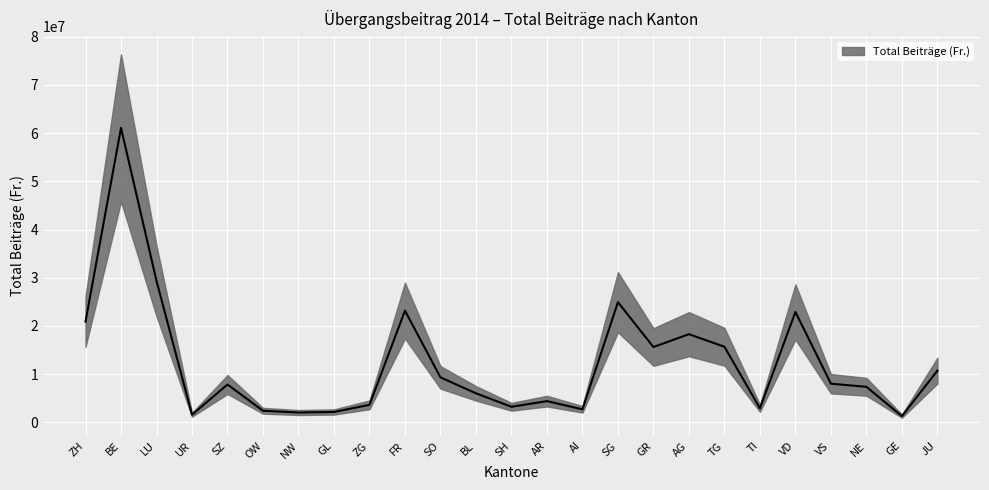

The value at LU is 40323647.7. True or false?

False